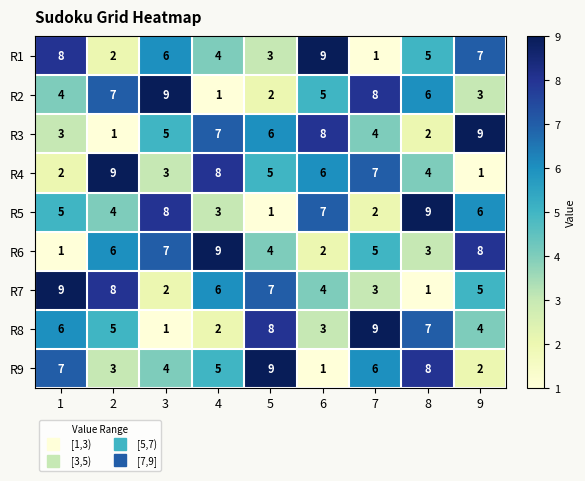

Where is R4 nearest to the value 5?

5